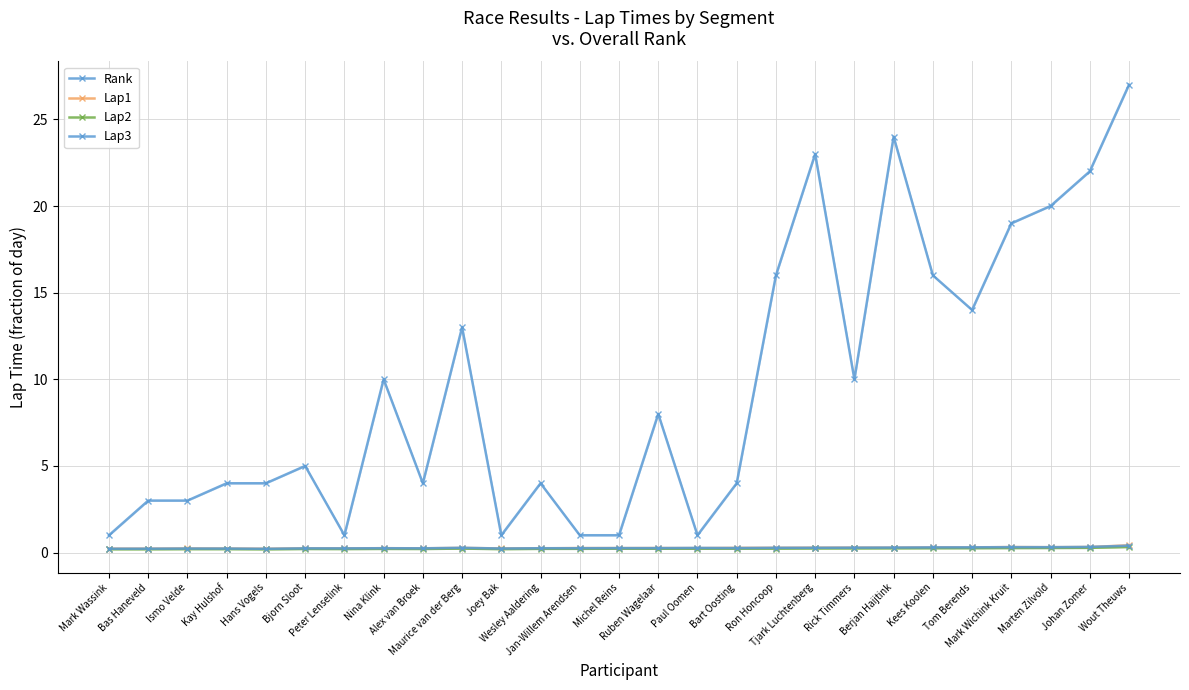

What is the difference between the second highest and minimum values in the Lap3 series?

0.1